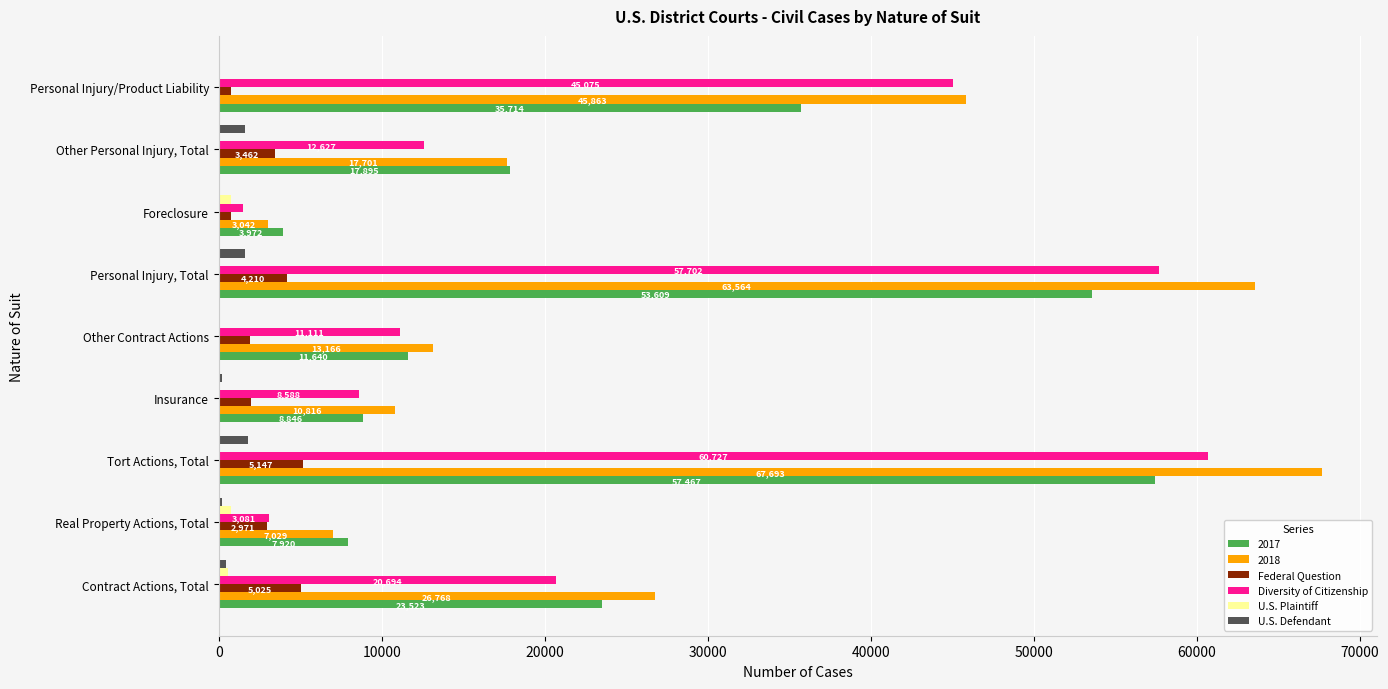

What is the approximate value of Federal Question at Personal Injury/Product Liability?

748